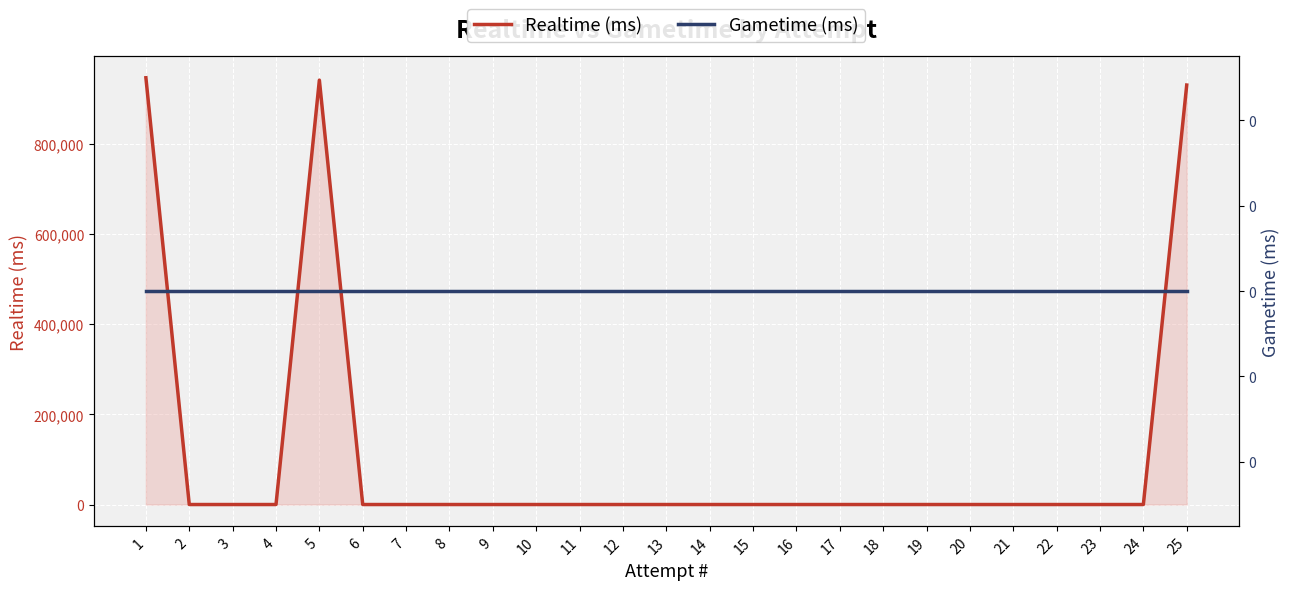

Between 19 and 24, which is larger?

19